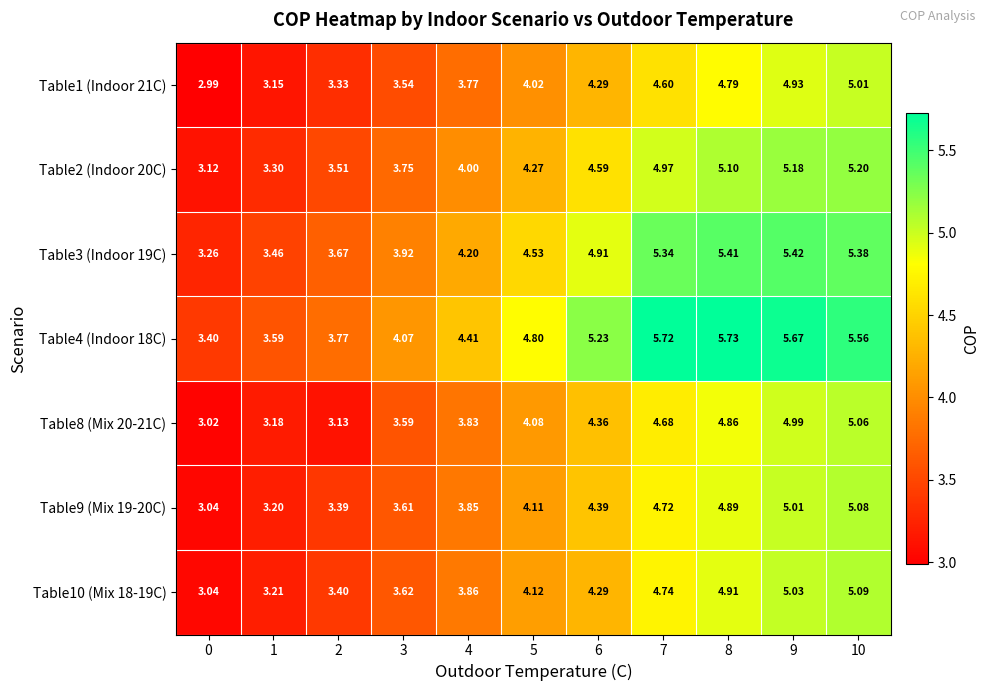

At which category is the sum across all series the highest?

10